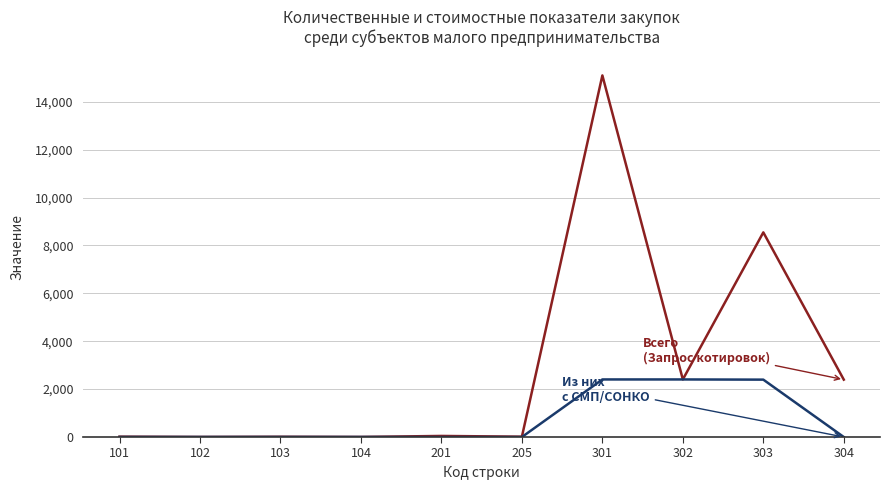

At which category is the sum across all series the highest?

301